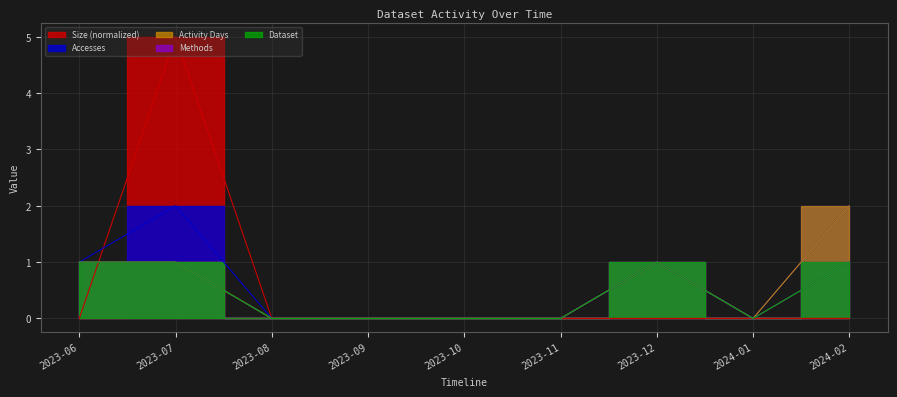

What is the label of the 9th point from the right?

2023-06